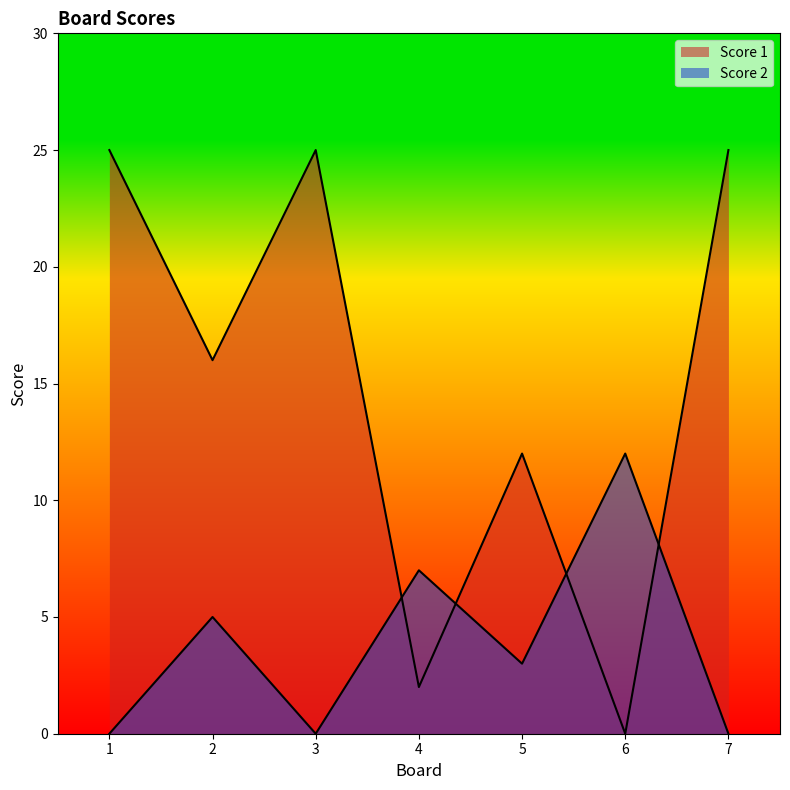

Rank the categories by Score 2 value from highest to lowest.

6, 4, 2, 5, 1, 3, 7